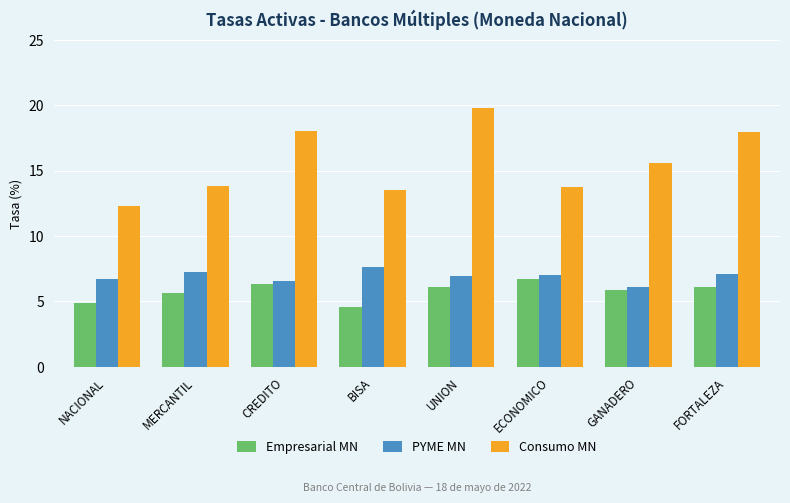

At which category does the chart reach its peak across all series?

UNION